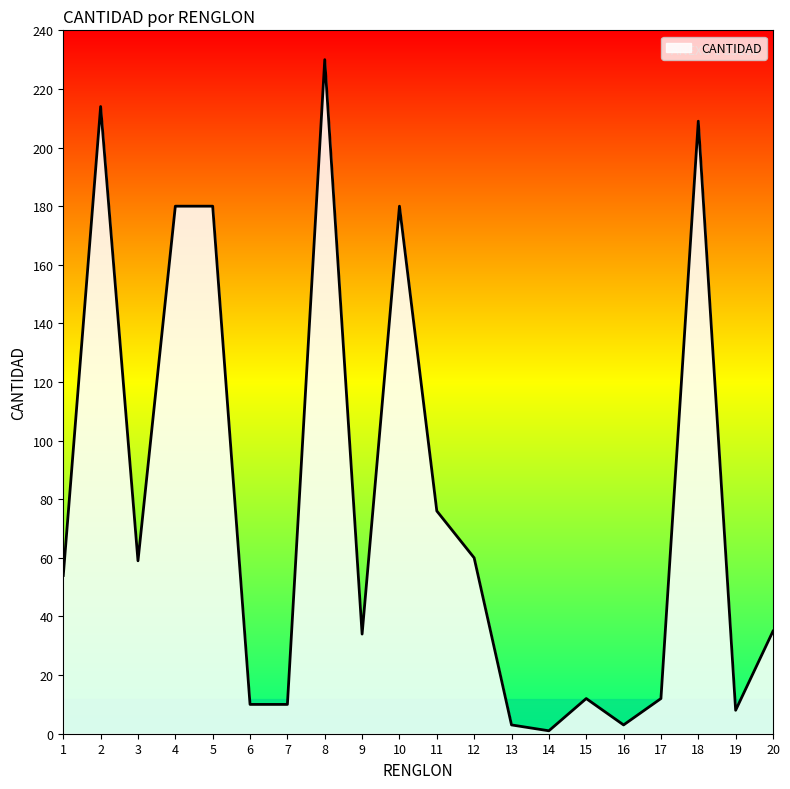

Which label corresponds to the largest value in the chart?

8